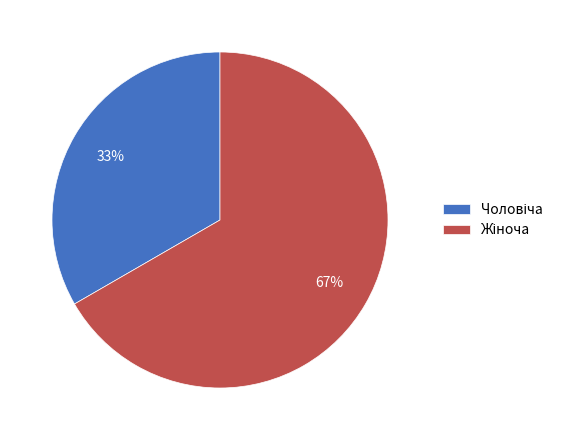

Is there any slice that represents more than half of the pie?

Yes